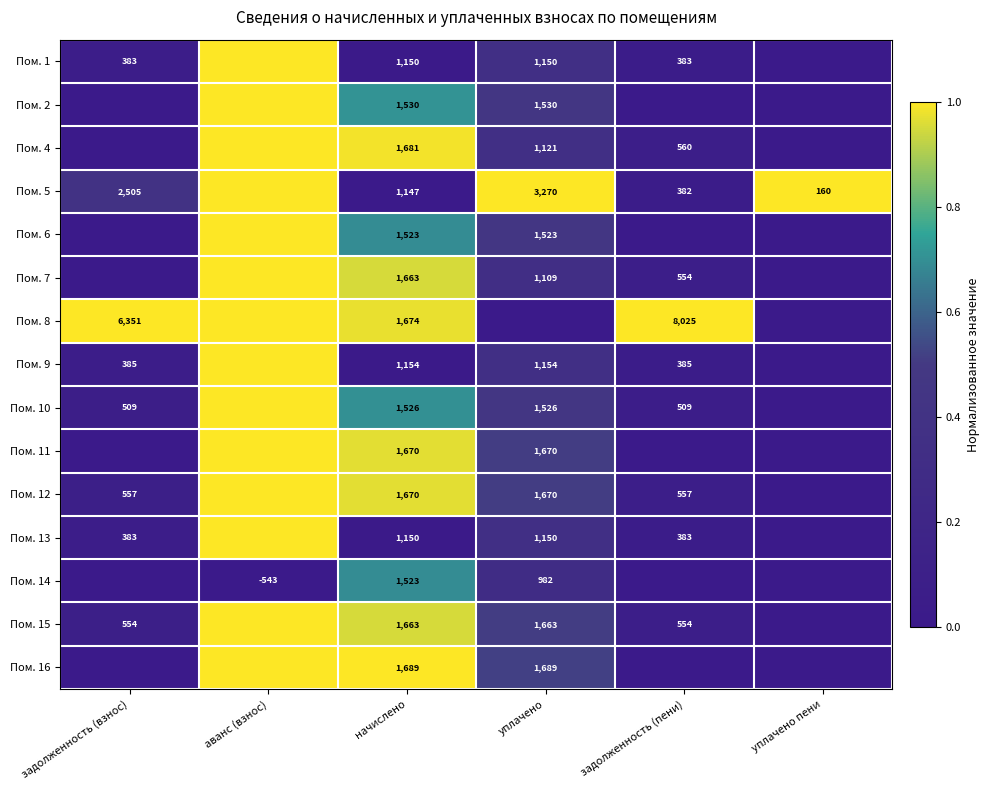

The Пом. 8 series shows 1674 at начислено. True or false?

True